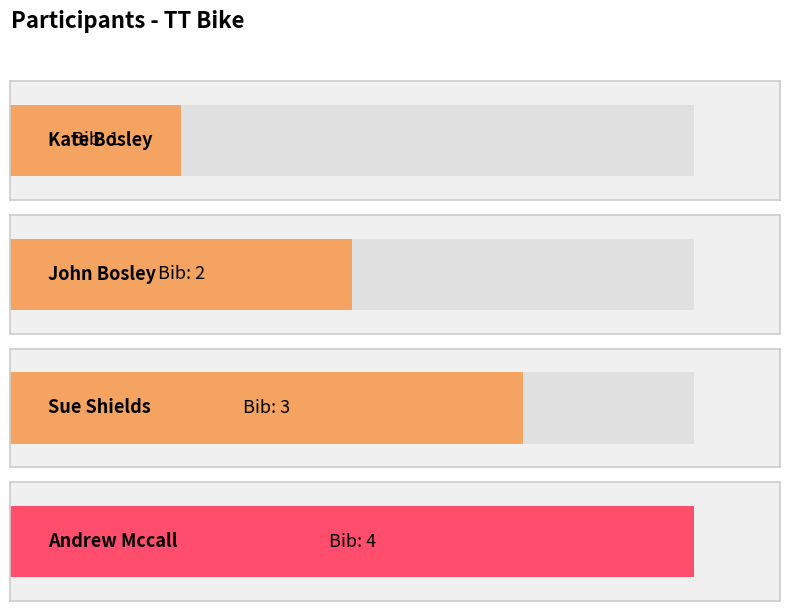

Which category has the lowest value across all series?

Bosley